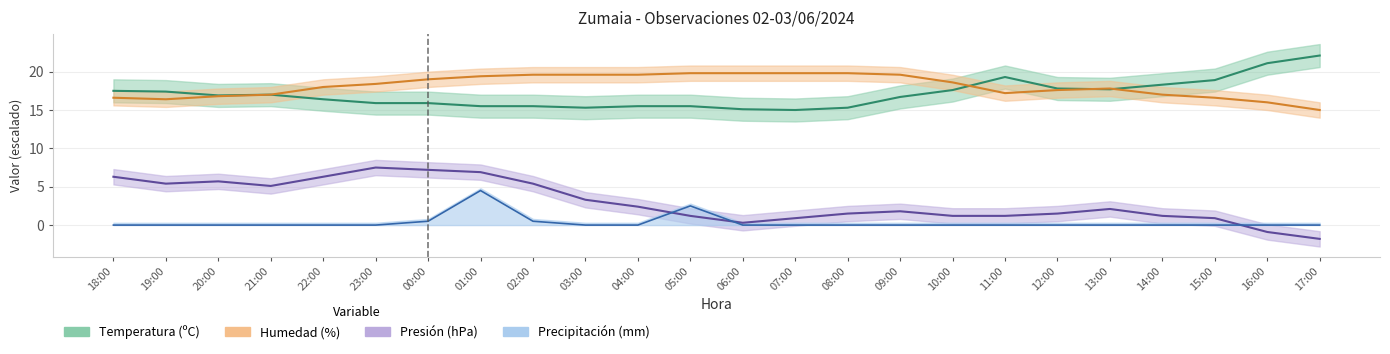

What is the sum of all Temperatura (ºC) values?

409.2